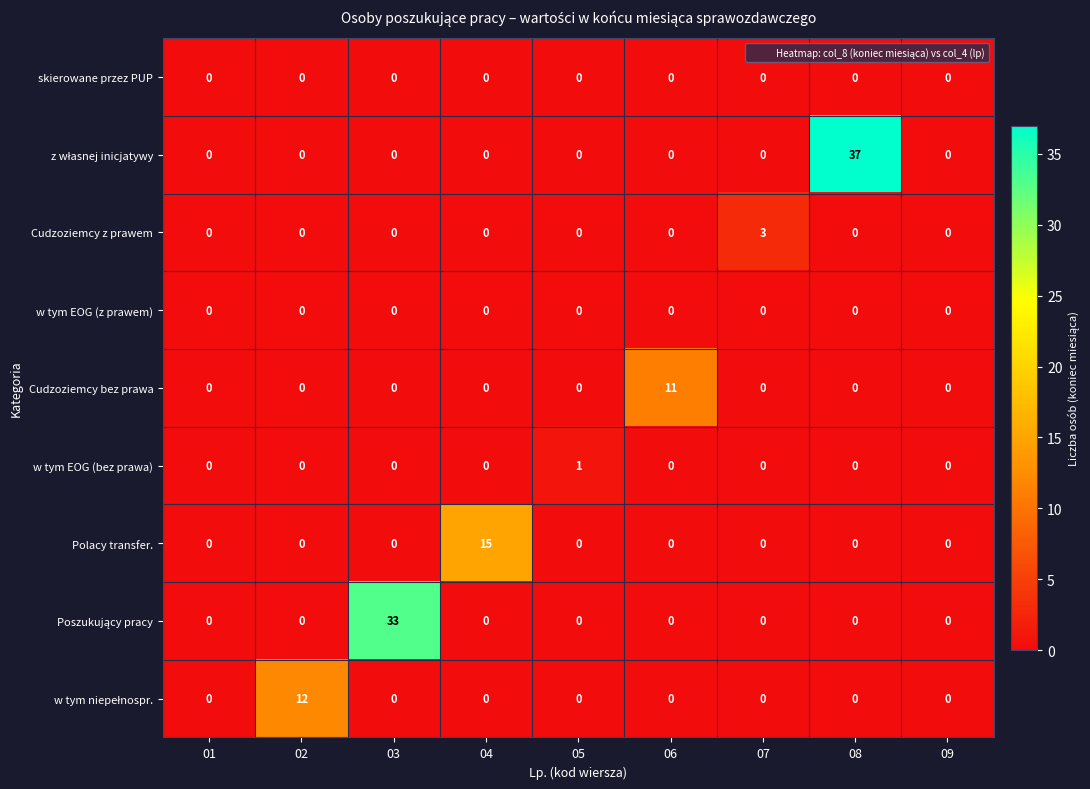

Which category has the highest value across all series?

08